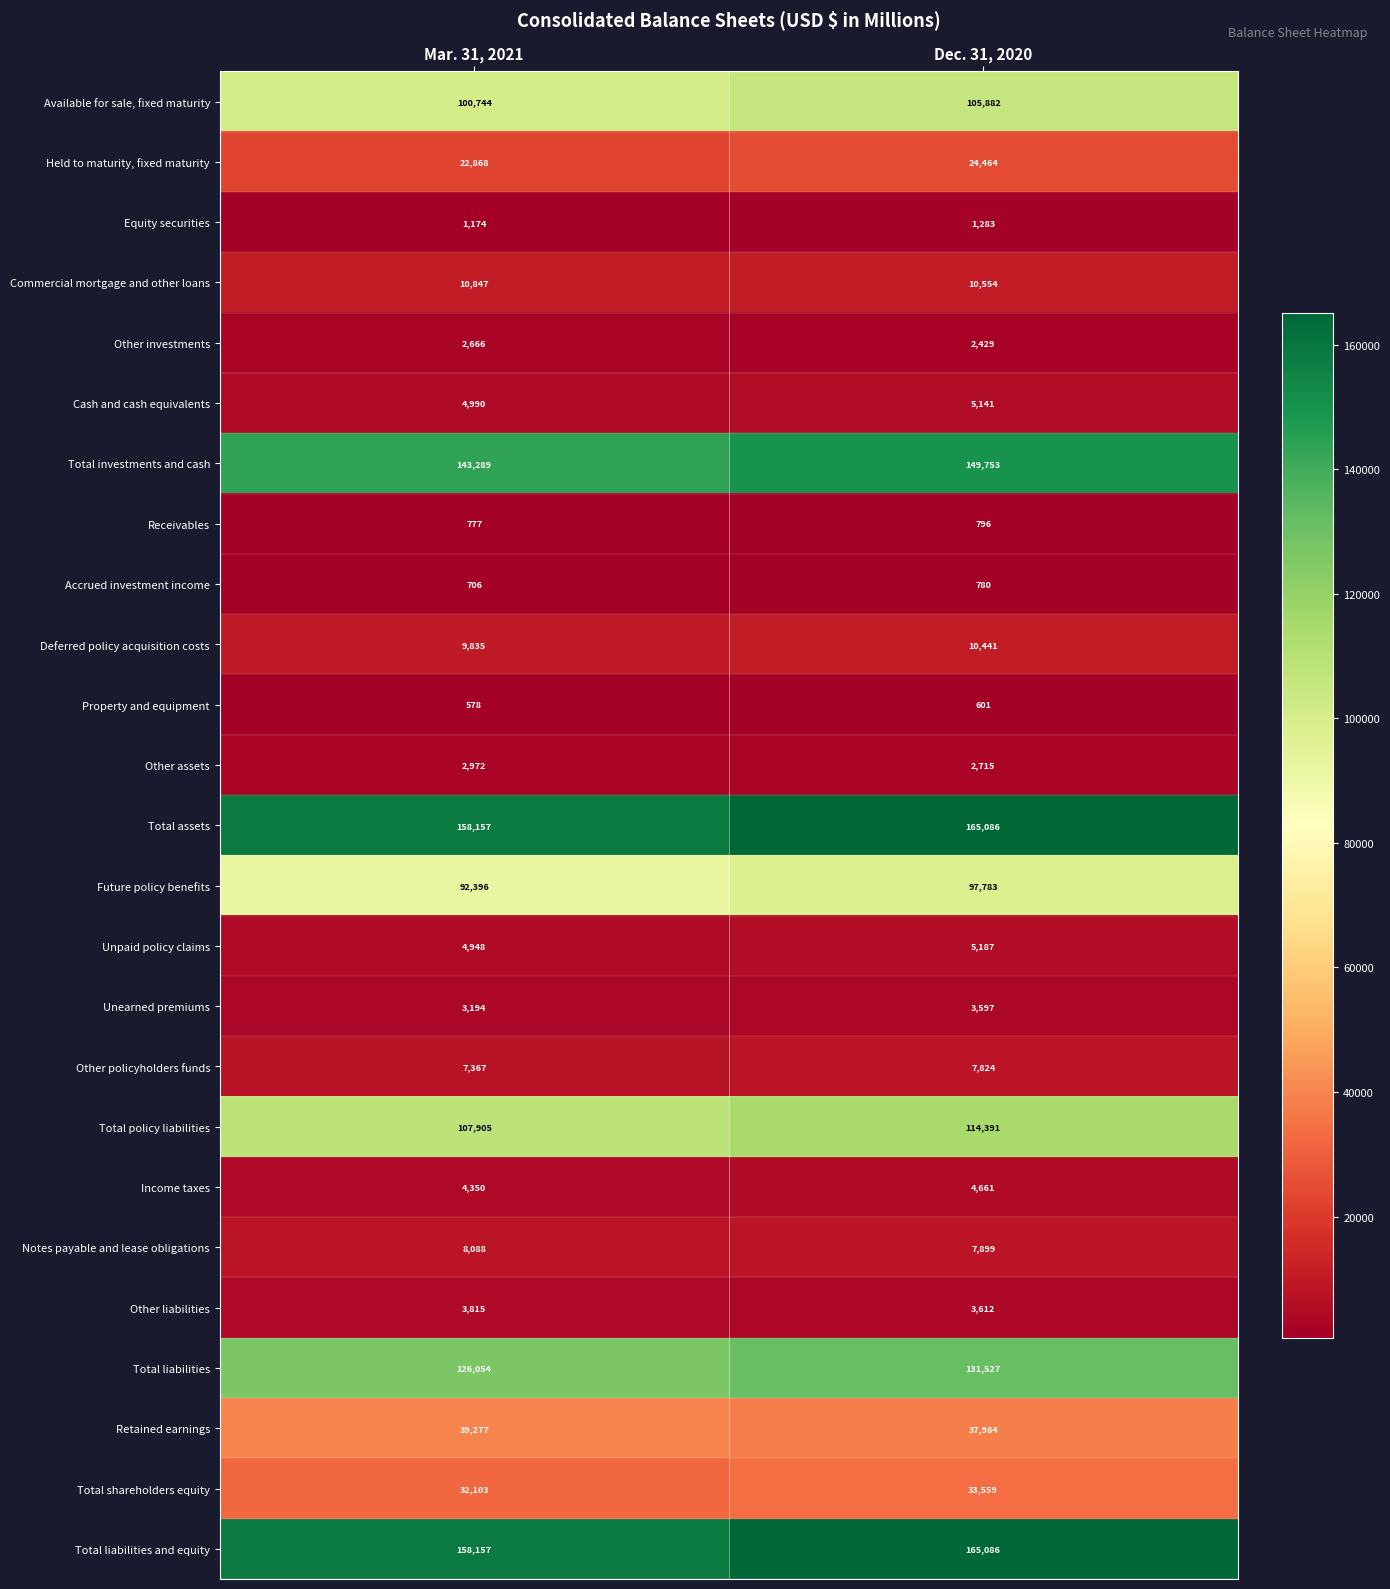

How many categories are shown in the chart?

2